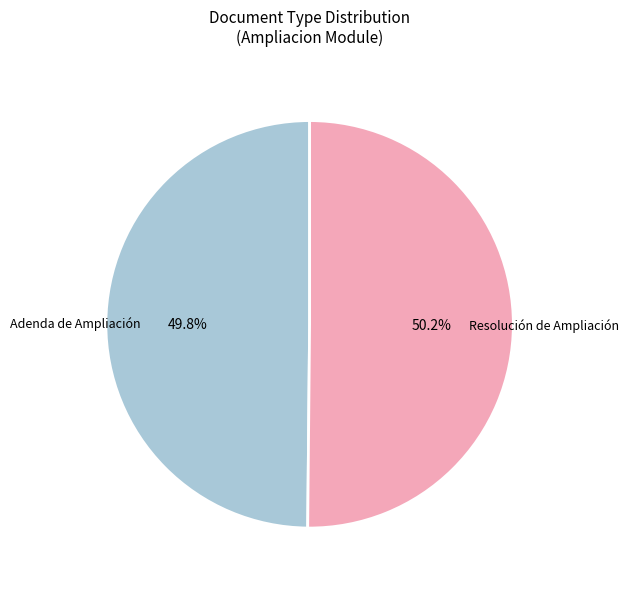

True or false: Adenda de Ampliación accounts for 38% of the total.

False